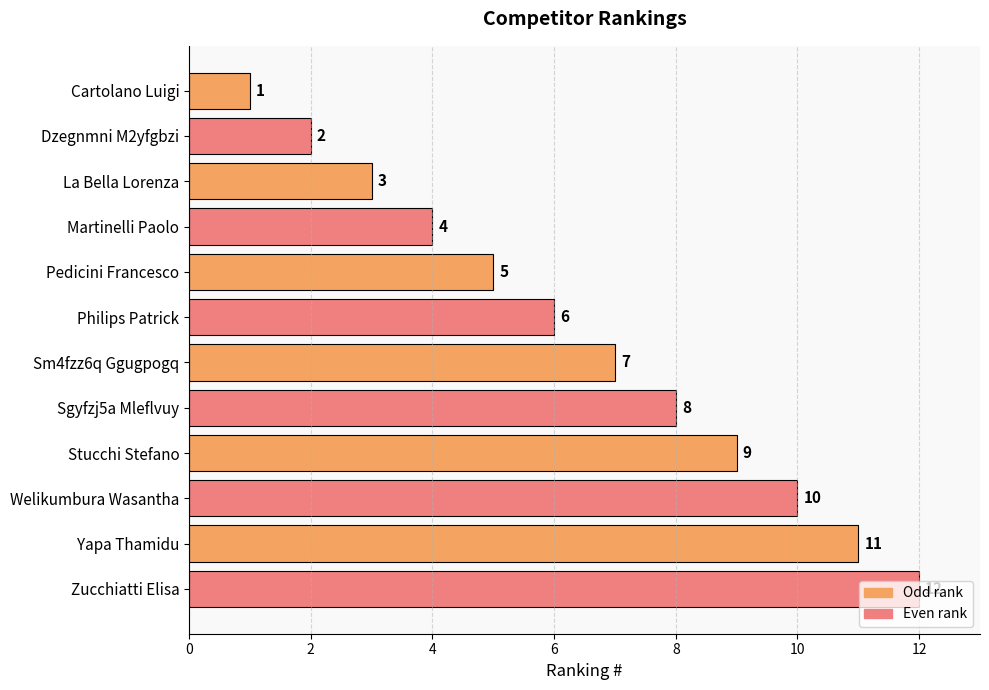

What is the sum of all values?

78